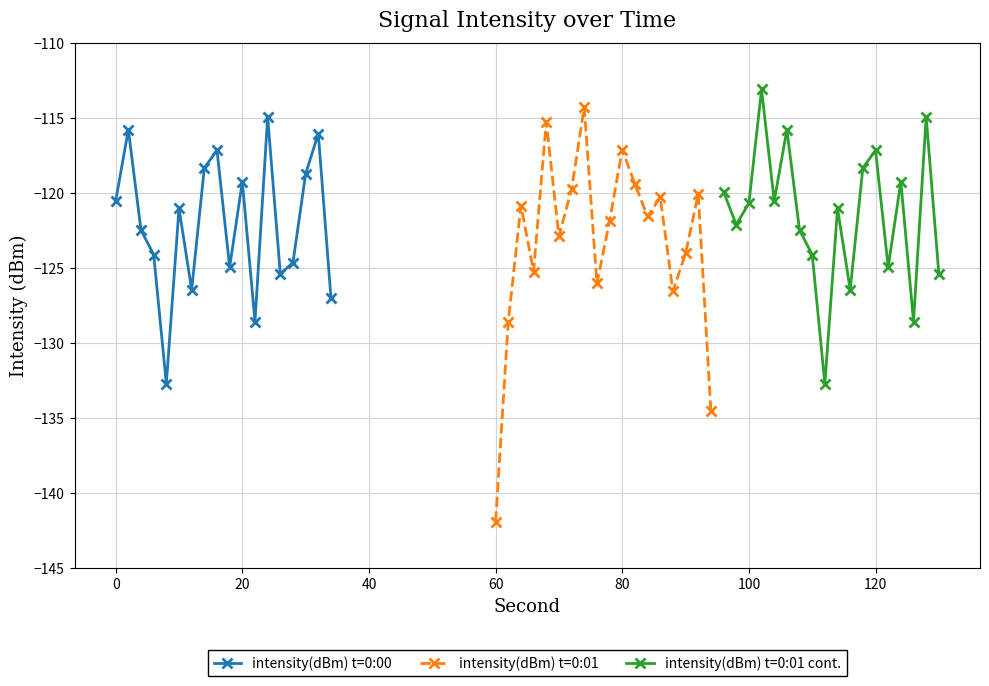

In intensity(dBm) t=0:00, how many points are lower than both neighbors (excluding endpoints)?

5